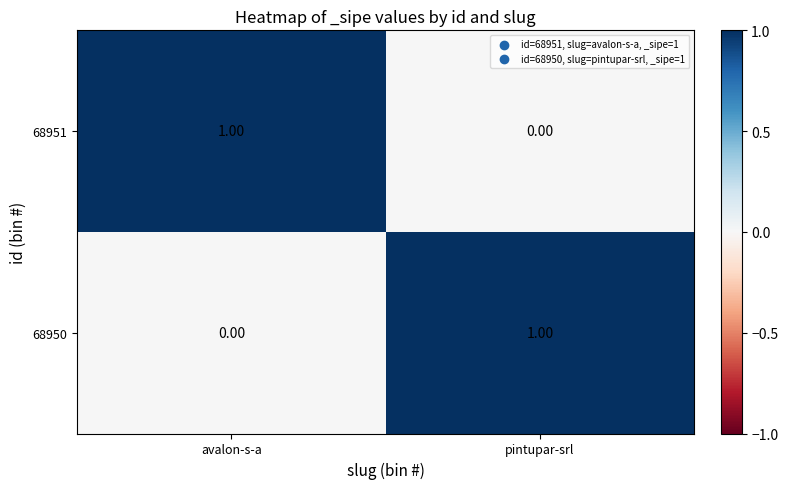

Is the value of 68950 at pintupar-srl greater than the value of 68951 at pintupar-srl?

Yes